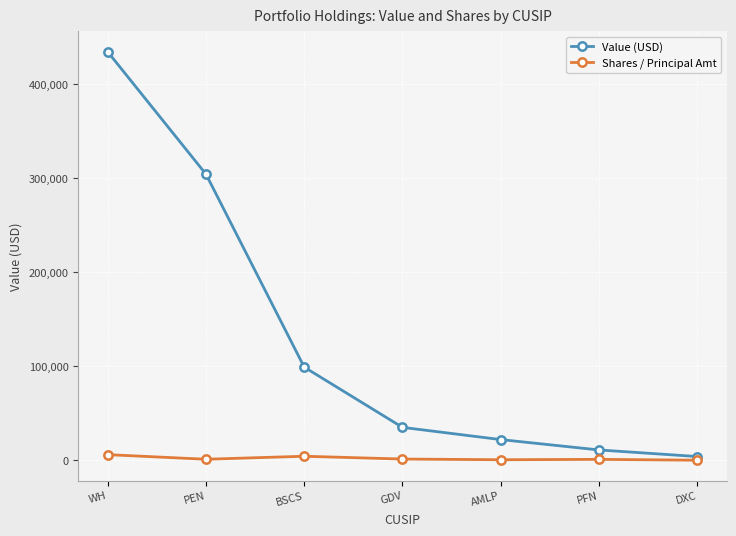

Rank the series by their maximum value, from lowest to highest.

Shares / Principal Amt, Value (USD)